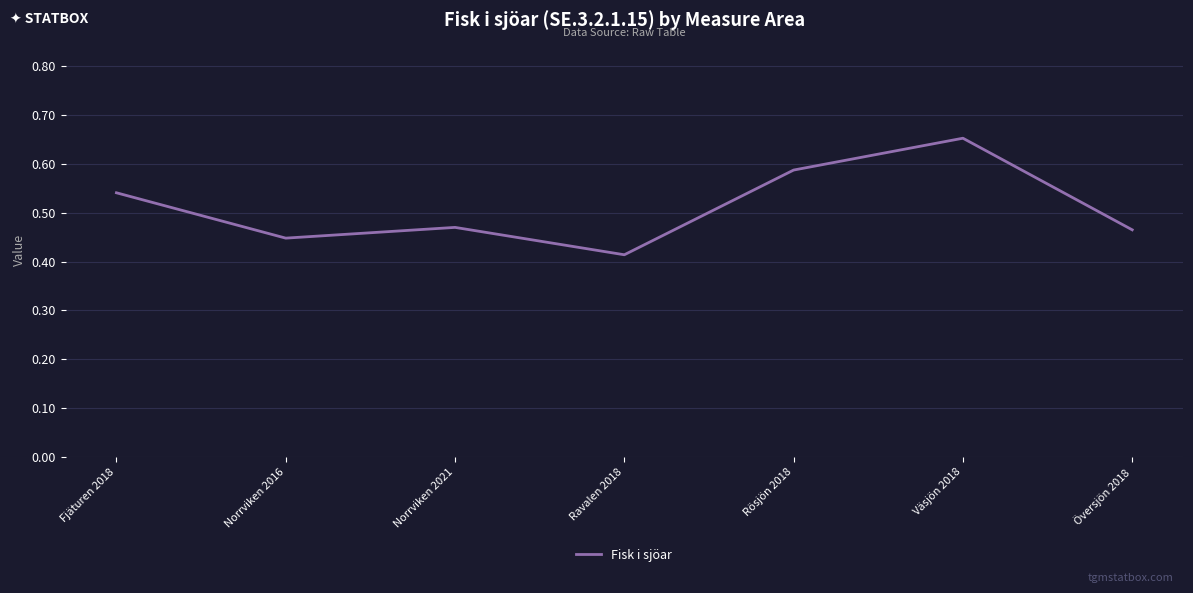

True or false: the data has more than 0 interior local peaks.

True